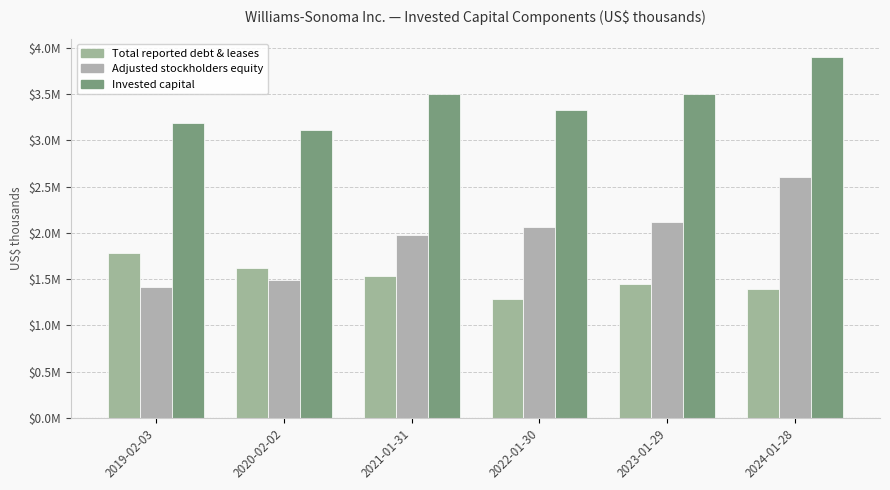

Are the bars grouped side by side (vs. stacked)?

Yes